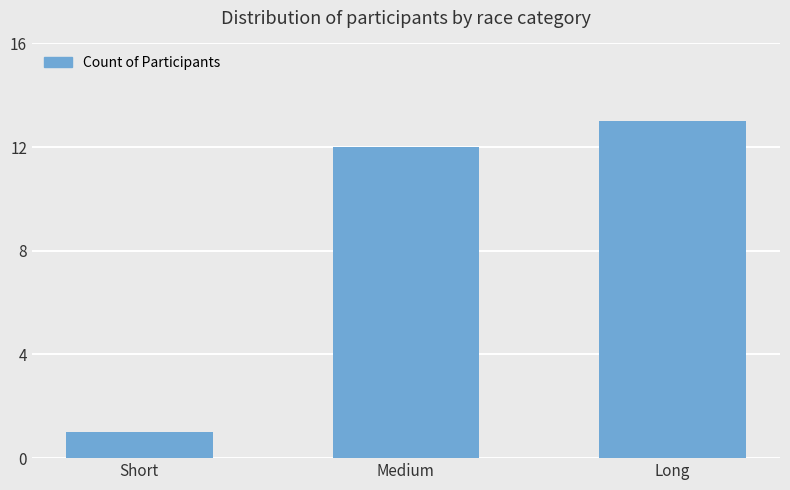

Between Short and Medium, which is larger?

Medium